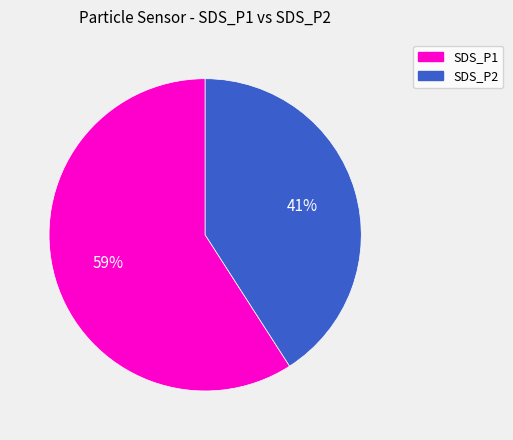

How many slices are in this pie chart?

2